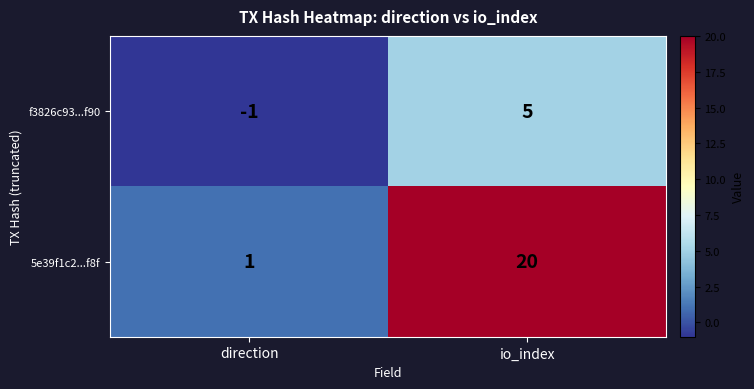

Rank the series at direction from lowest to highest value.

f3826c93...f90, 5e39f1c2...f8f